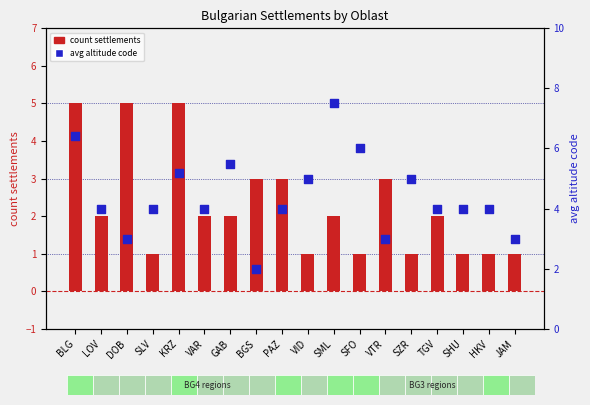

What are all the series names shown in the legend?

count settlements, avg altitude code